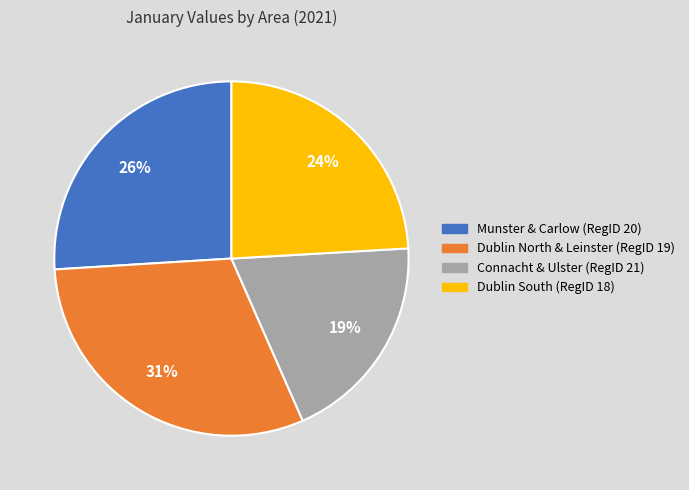

Is there a majority slice in this chart?

No